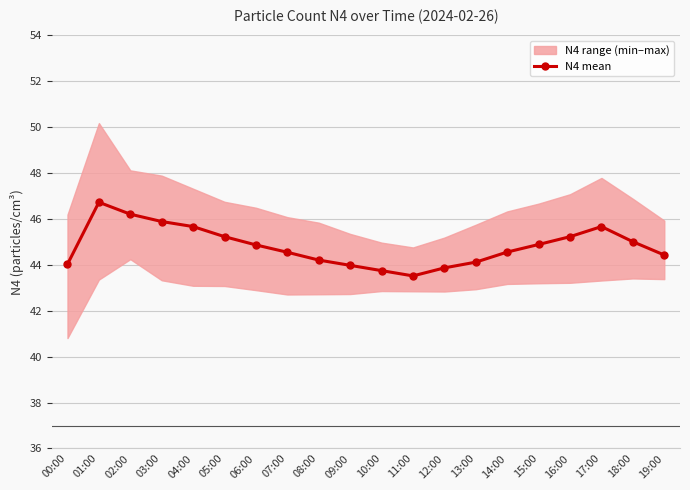

Reading right to left, list all the values displayed in this chart.

44.4	45.0	45.7	45.2	44.9	44.6	44.1	43.9	43.5	43.8	44.0	44.2	44.5	44.9	45.2	45.7	45.9	46.2	46.7	44.0